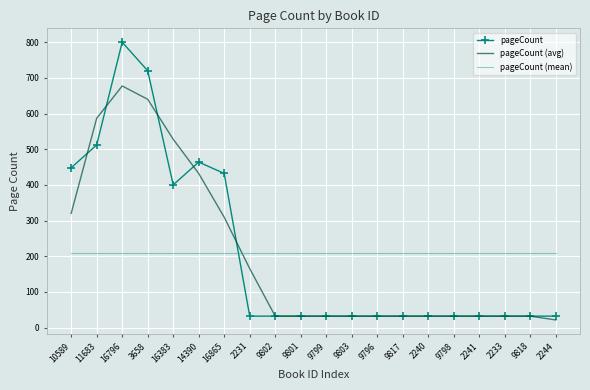

List the series in order of their peak value, highest first.

pageCount, pageCount (avg), pageCount (mean)